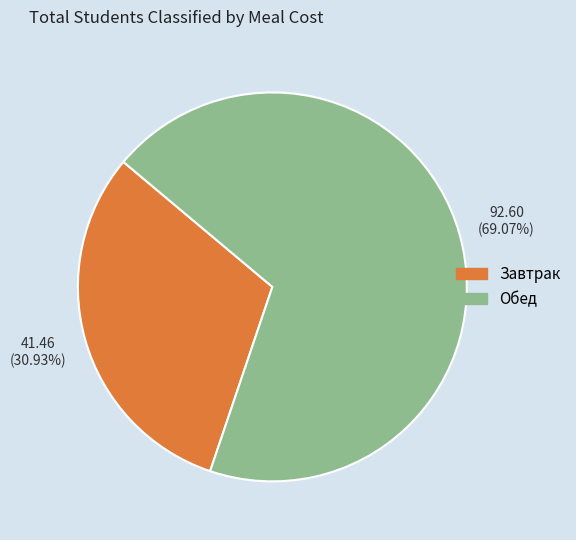

How many segments does this pie chart have?

2